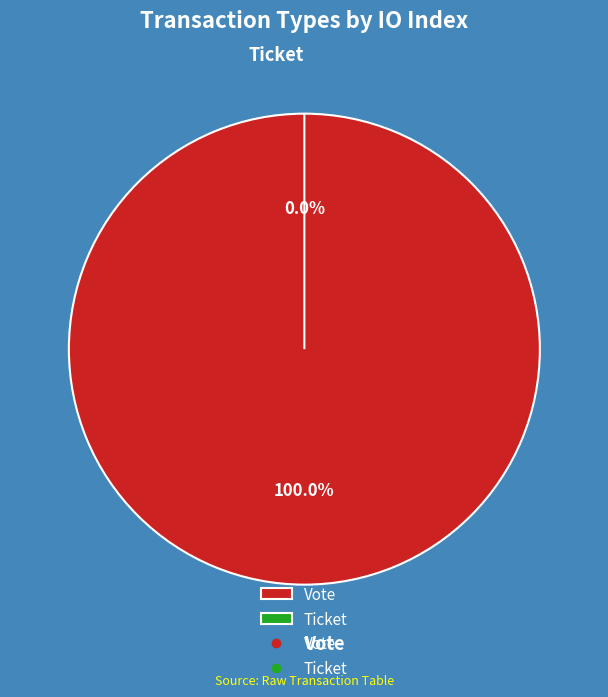

How many slices are in this pie chart?

2